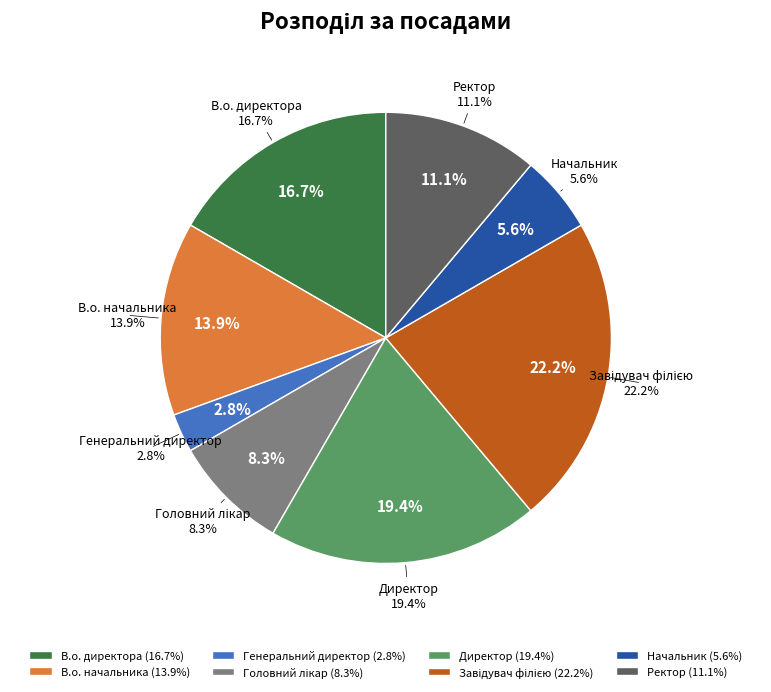

Do В.о. начальника and Ректор together represent more than half of the pie?

No